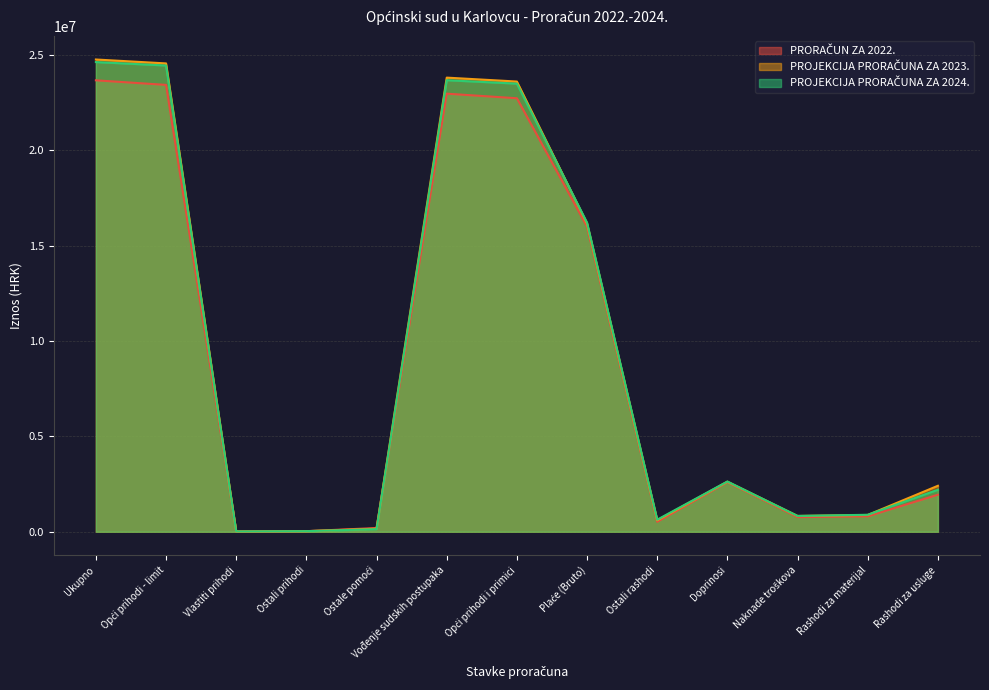

The value of PRORAČUN ZA 2022. at Vlastiti prihodi is 9531. True or false?

False